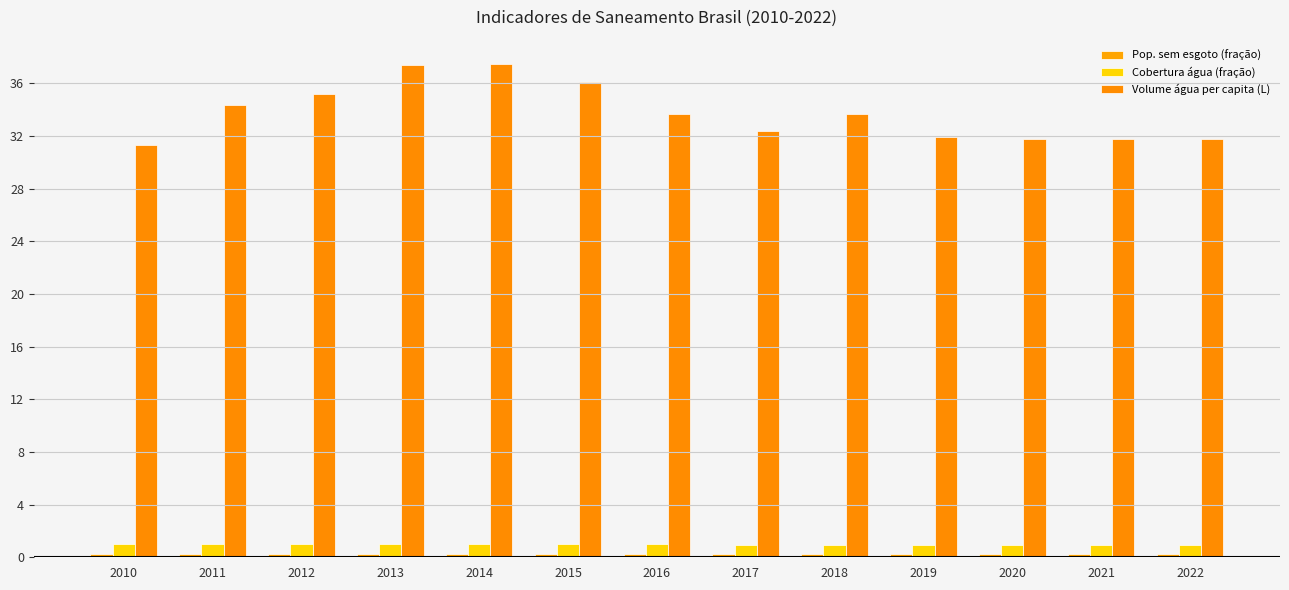

At 2014, list the series in order from largest to smallest.

Volume água per capita (L), Cobertura água (fração), Pop. sem esgoto (fração)